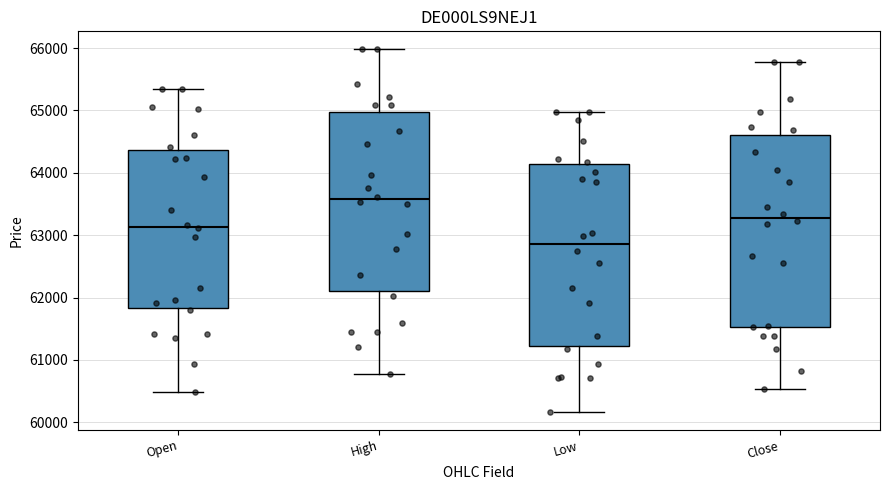

Reading left to right, read every box against the y-axis: the position of its median line, the range the box covers, and the ends of its whiskers. The values are not printed on the chart, so give them approximately, as read against the axis.

Open: median 63100, box 61800 to 64400, whiskers 60500 to 65300
High: median 63600, box 62100 to 65000, whiskers 60800 to 66000
Low: median 62900, box 61200 to 64100, whiskers 60200 to 65000
Close: median 63300, box 61500 to 64600, whiskers 60500 to 65800